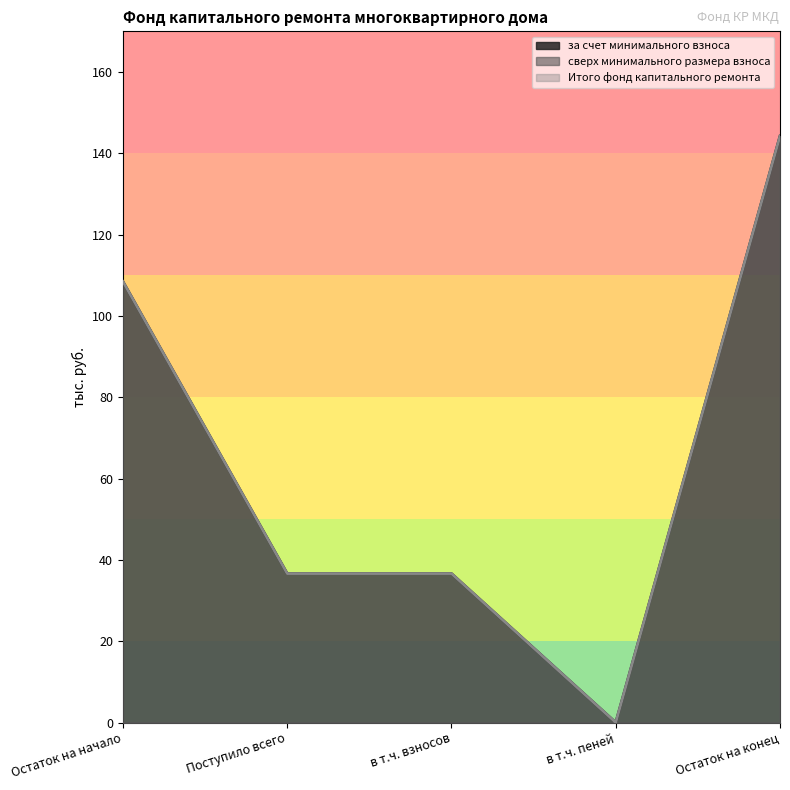

Which has a higher value, в т.ч. взносов or Остаток на конец?

Остаток на конец